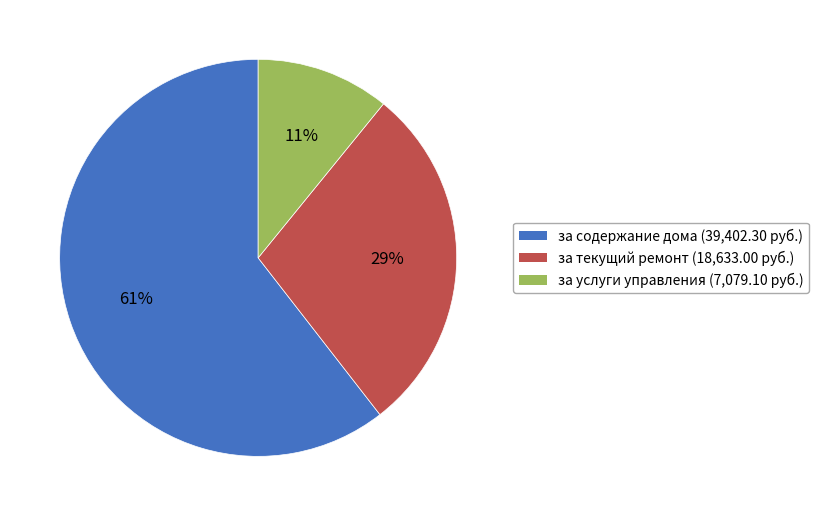

The за содержание дома slice represents 61% of the pie. True or false?

True